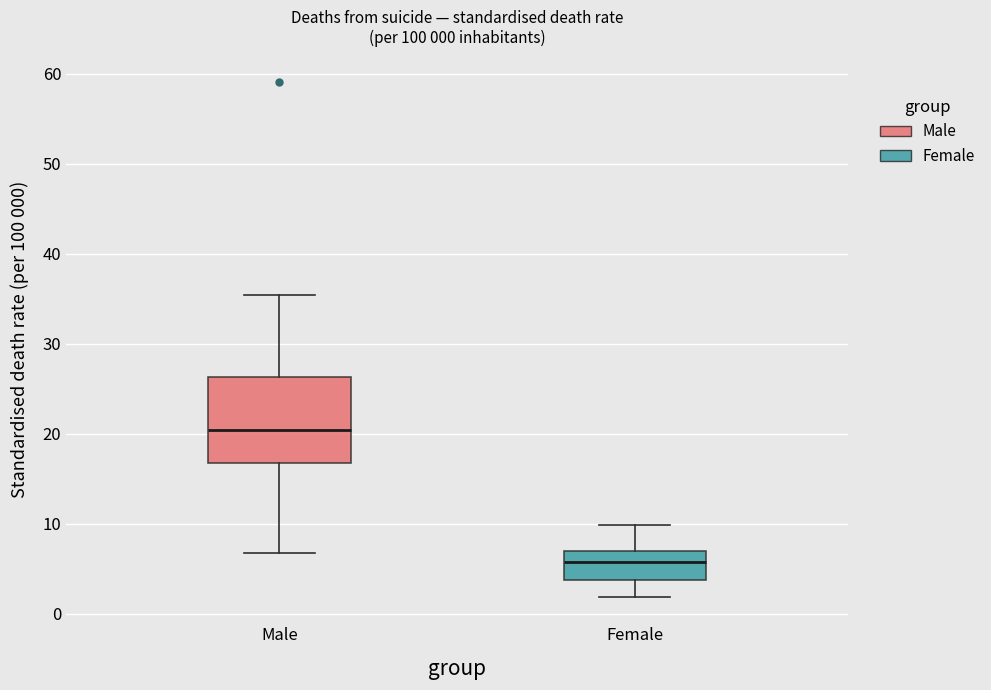

Comparing the boxes themselves (not the whiskers), which one is the tallest?

Male